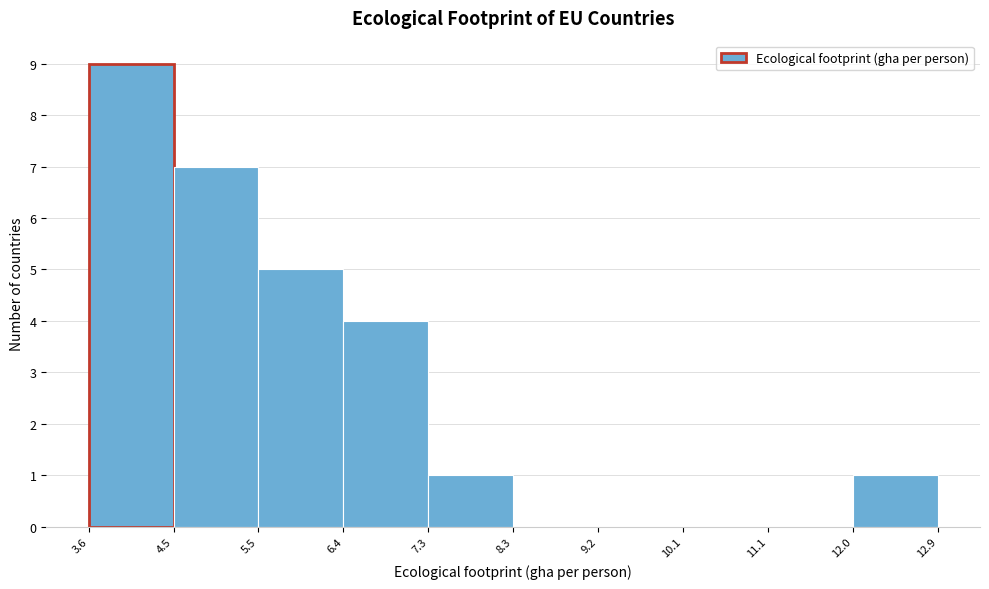

What is the height of the bar covering 5.5 to 6.4 on the x-axis? The values are not printed on the chart, so give them approximately, as read against the axis.

5